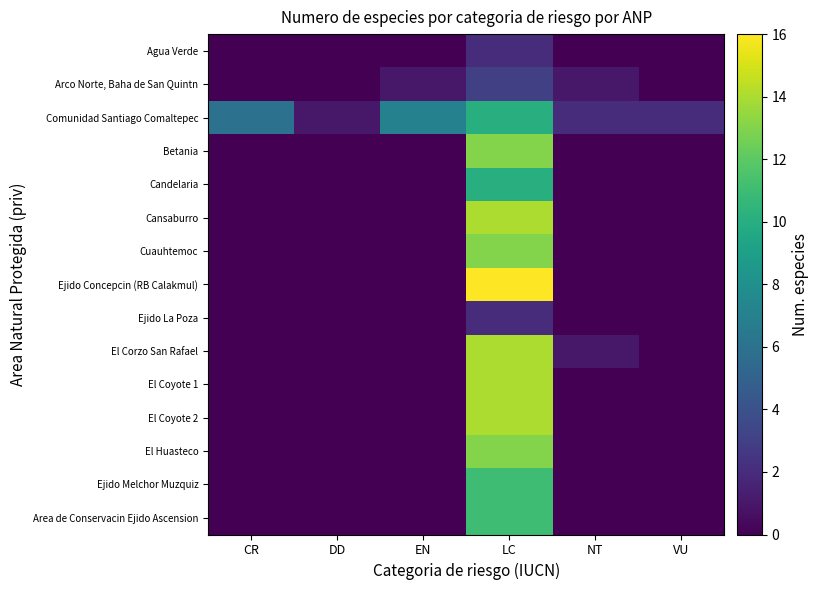

At which category is the sum across all series the highest?

LC